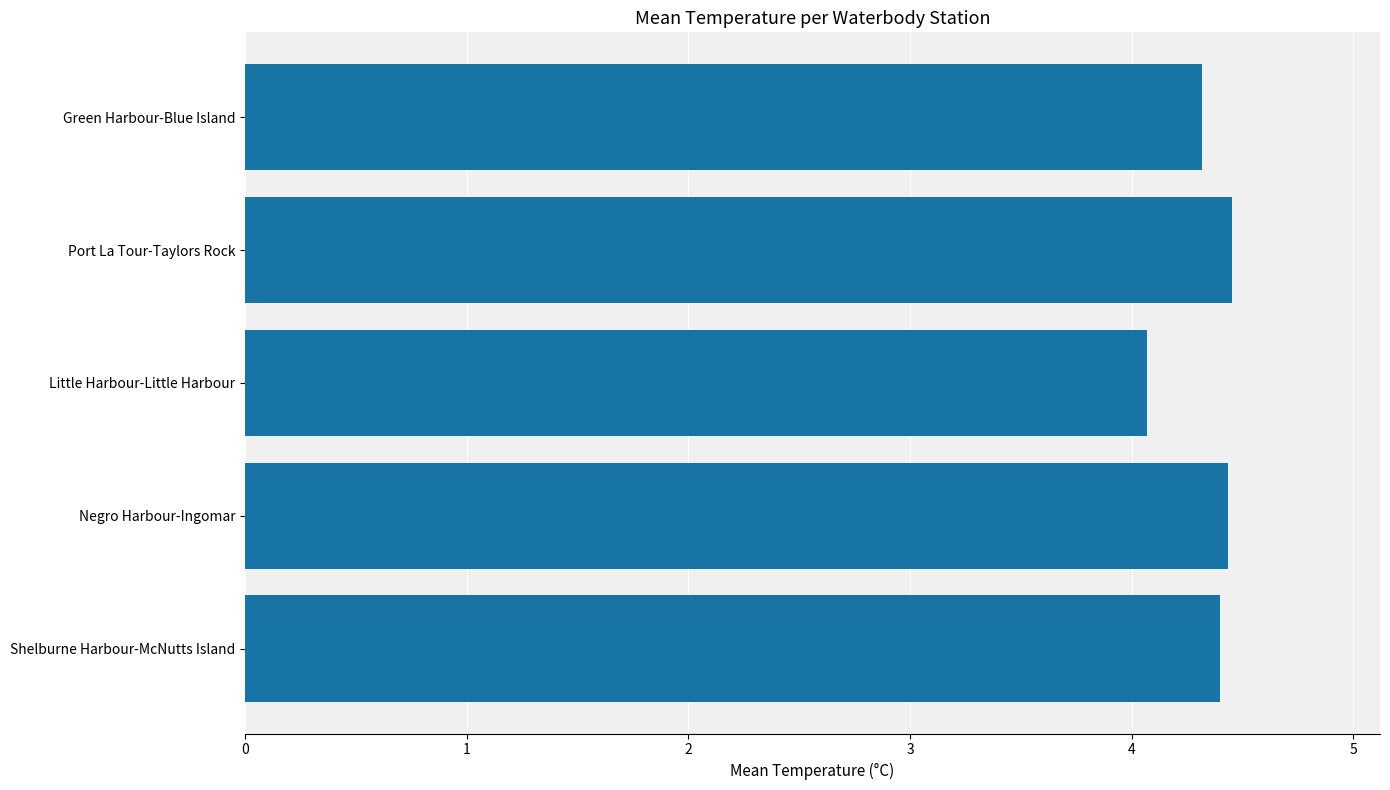

Approximately how many times larger is the value at Green Harbour-Blue Island compared to Port La Tour-Taylors Rock?

1.0